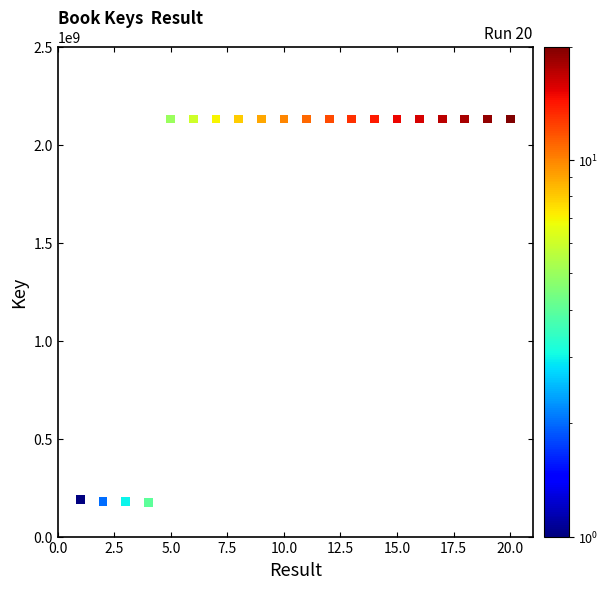

What is the range of Y values (max minus min)?

1954448067